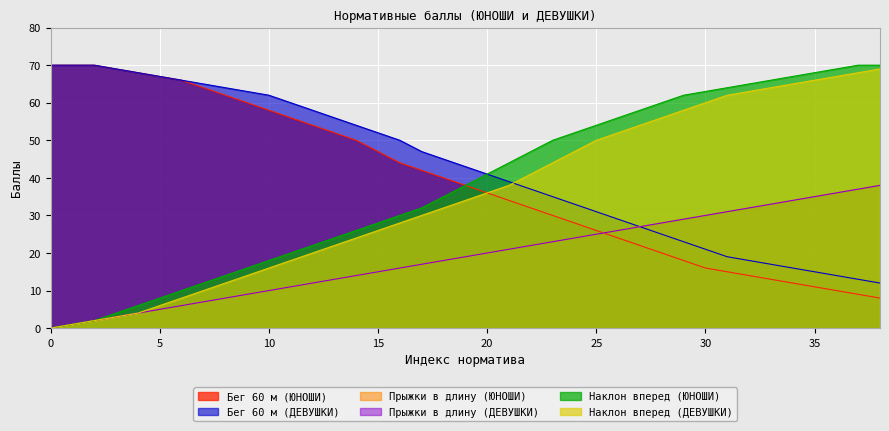

Between 17 and 38, which is larger?

17